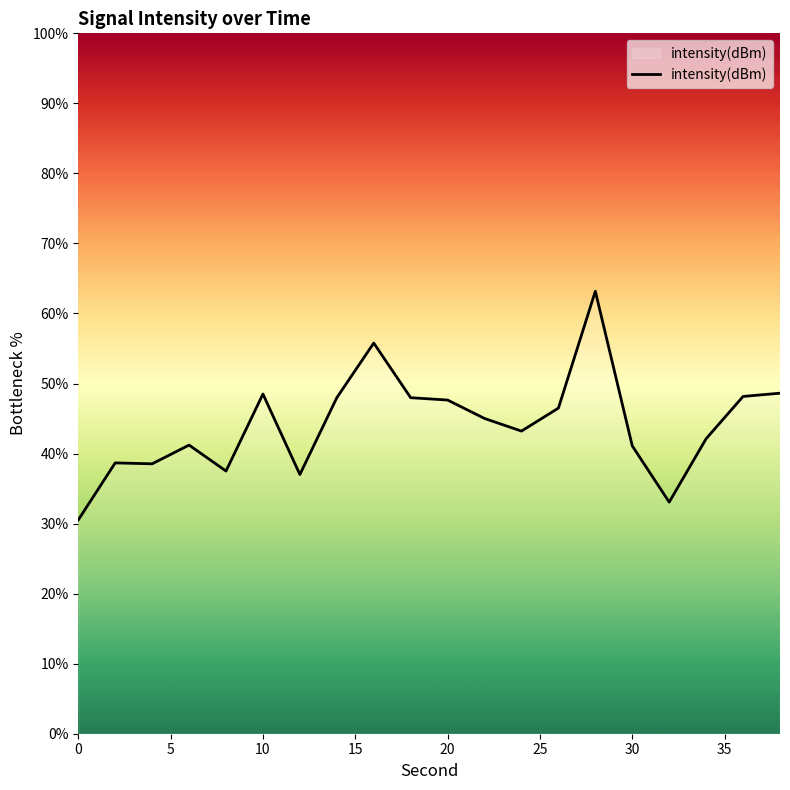

What is the smallest value displayed?

30.5